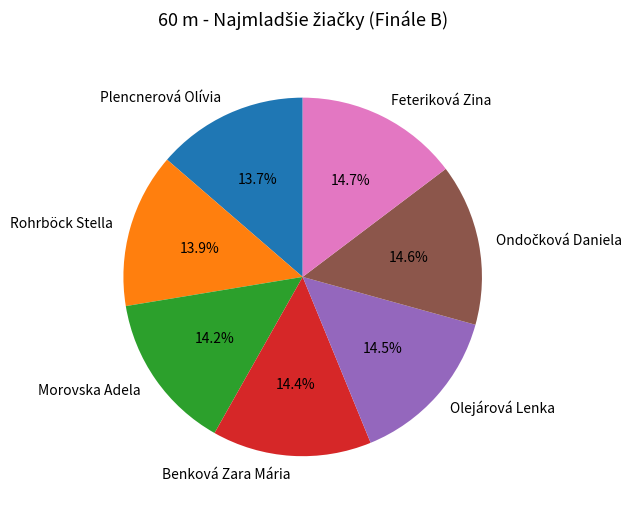

To the nearest percent, what is the combined percentage of Rohrböck Stella and Plencnerová Olívia?

28%